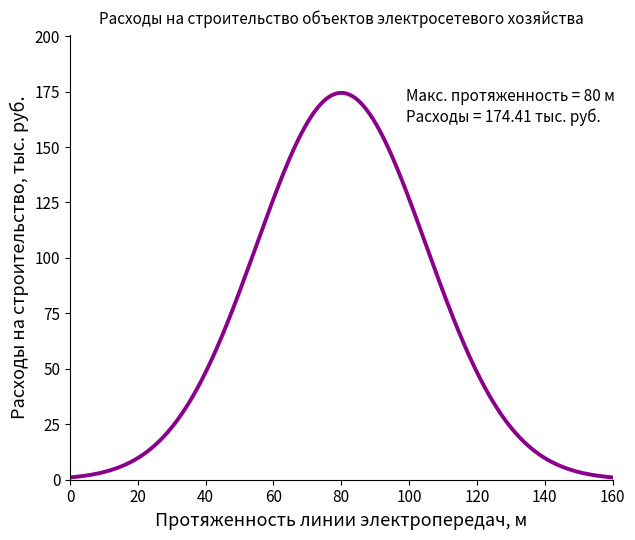

What is the difference between the maximum and minimum values?

173.4